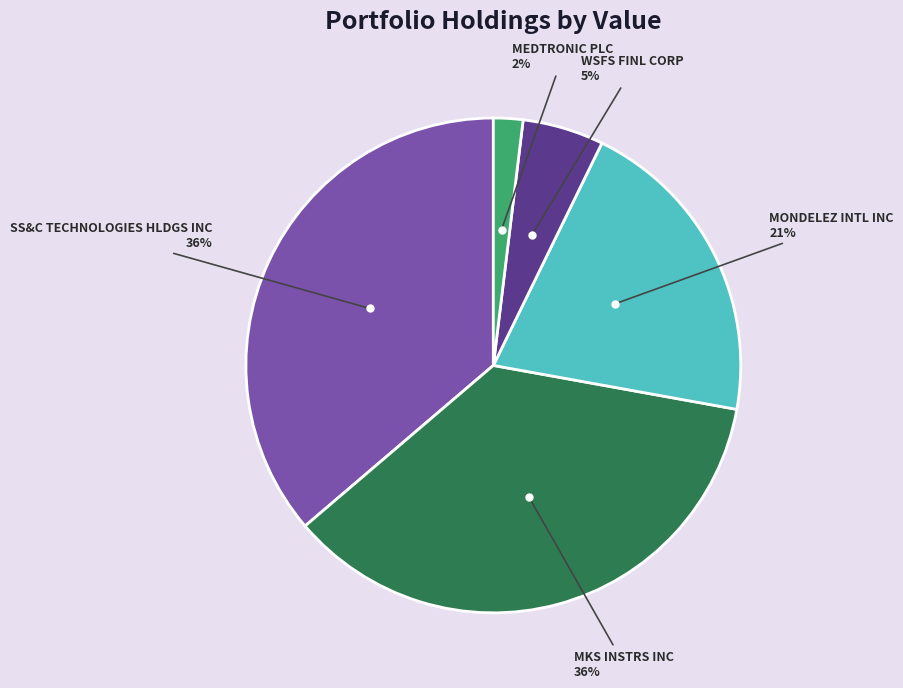

How many slices are in this pie chart?

5